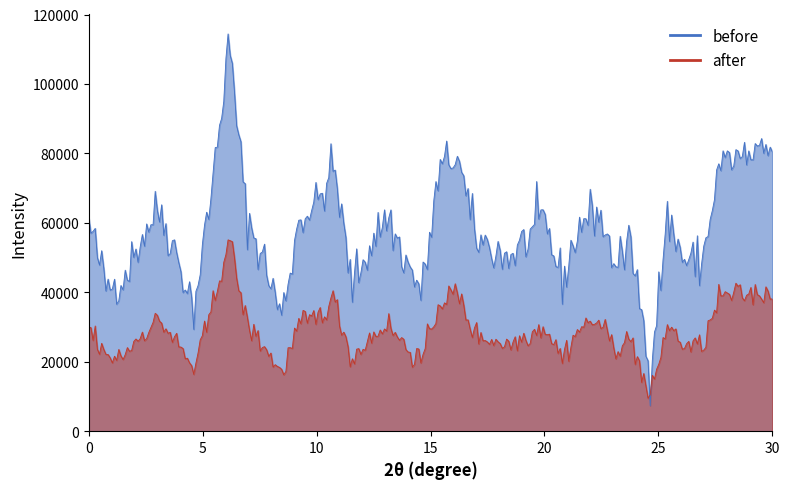

True or false: after and before intersect in this chart.

False